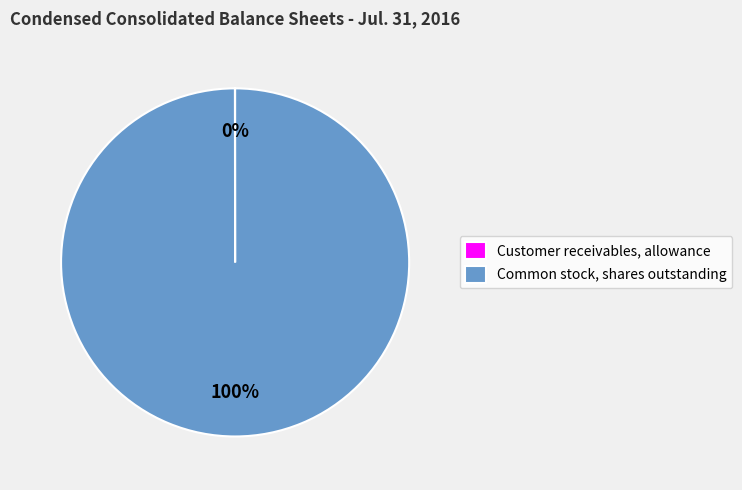

To the nearest percent, what portion does Common stock, shares outstanding represent?

100%